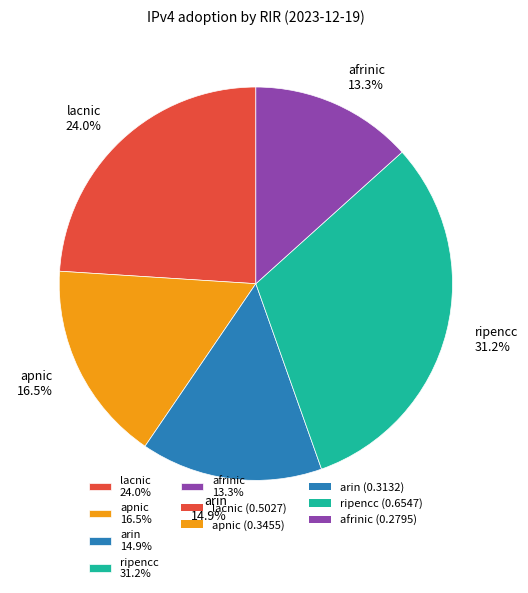

Which category has the biggest portion of the pie?

ripencc